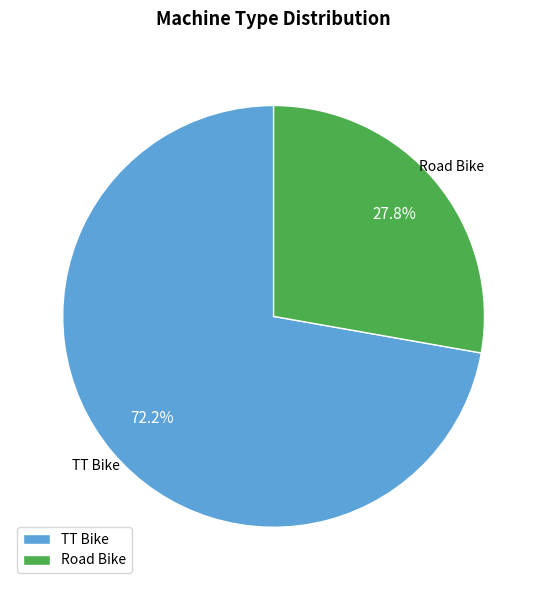

What percentage do Road Bike and TT Bike together represent?

100.0%